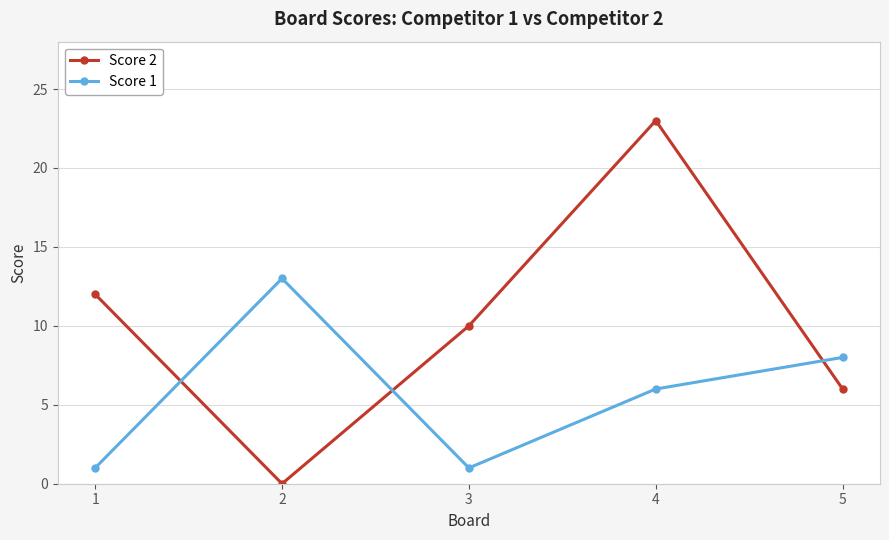

At which category does Score 1 reach its first local peak?

2